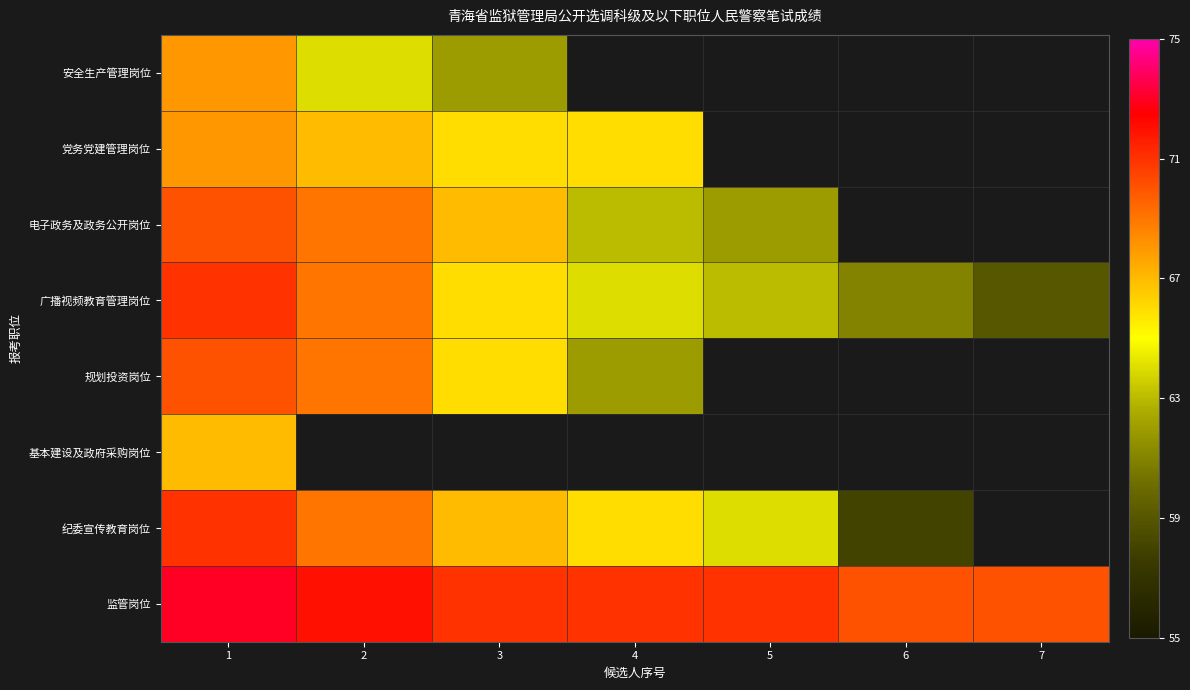

Which label corresponds to the largest value in the chart?

1